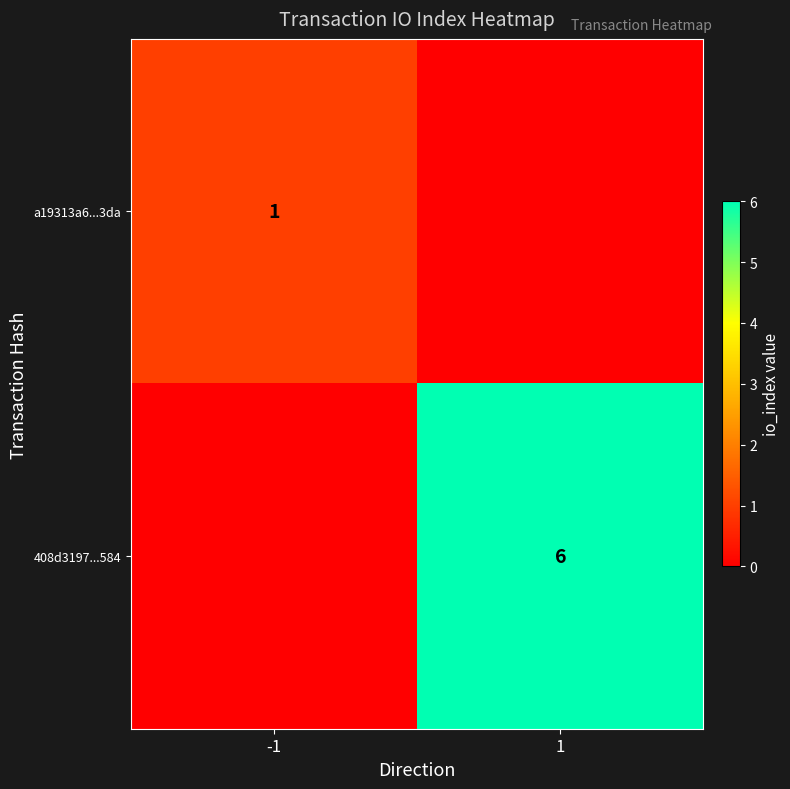

At which category is the sum across all series the highest?

1